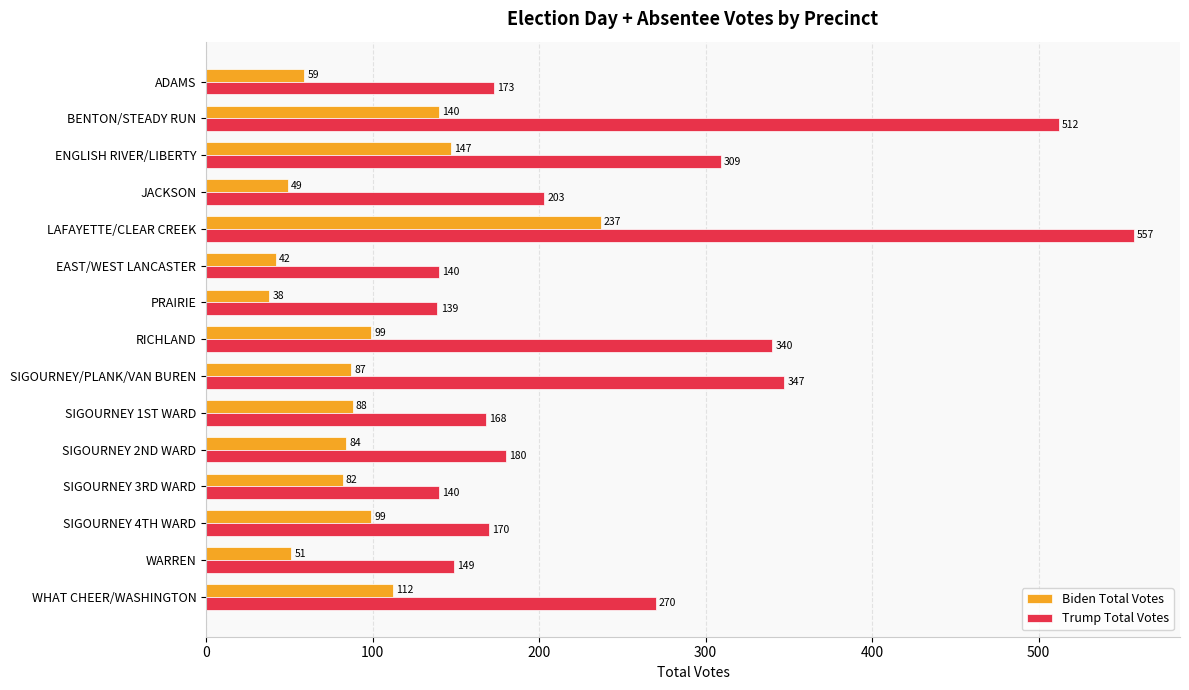

Where is Trump Total Votes nearest to the value 348?

SIGOURNEY/PLANK/VAN BUREN